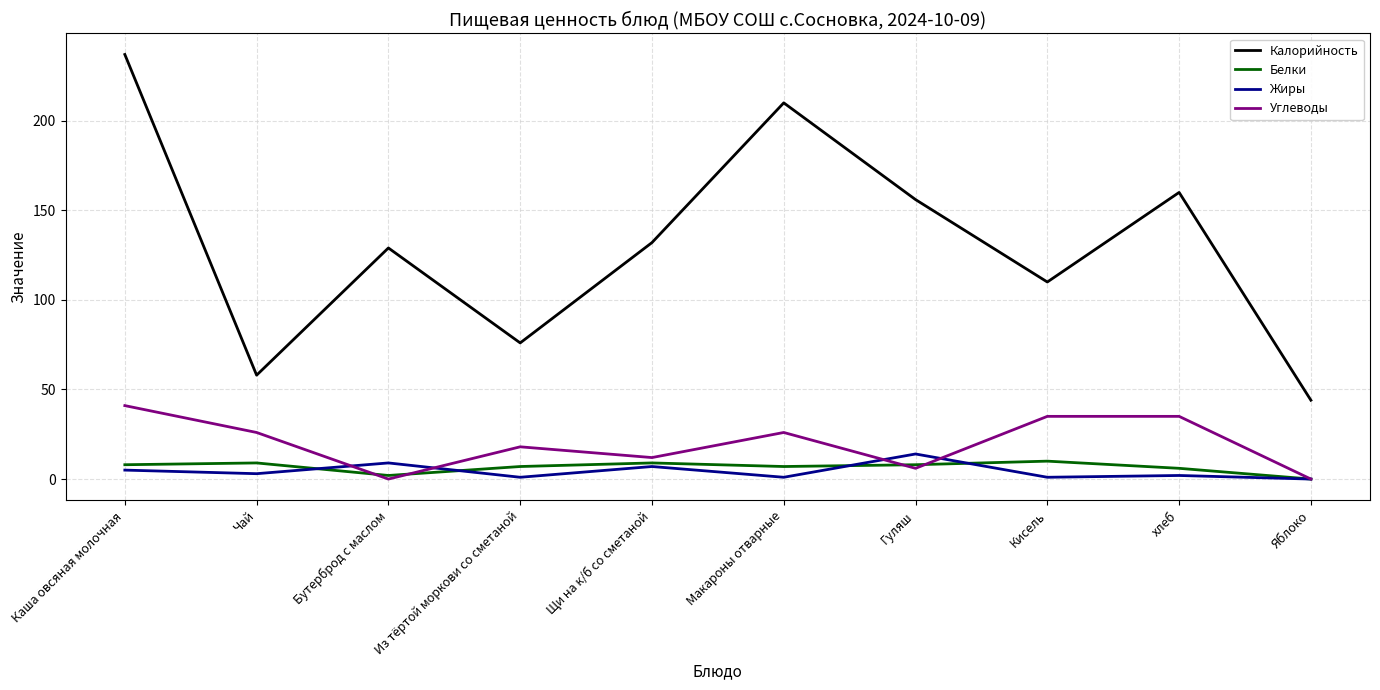

At which category is the sum across all series the highest?

Каша овсяная молочная